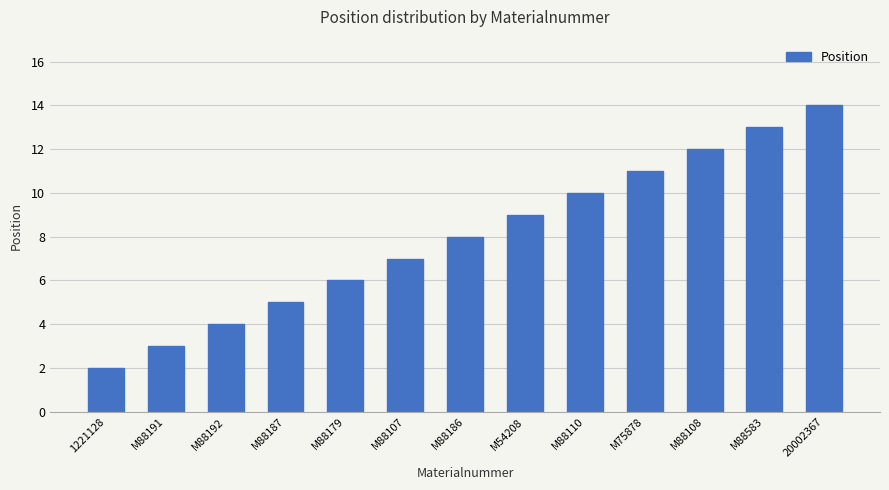

Count the number of categories in the chart.

13